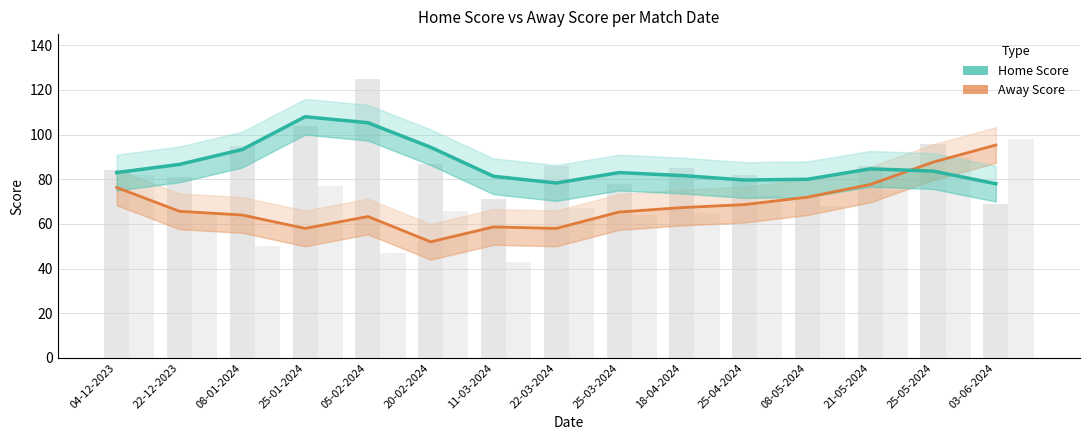

Is it true that Away Score equals 23.9 at 05-02-2024?

False